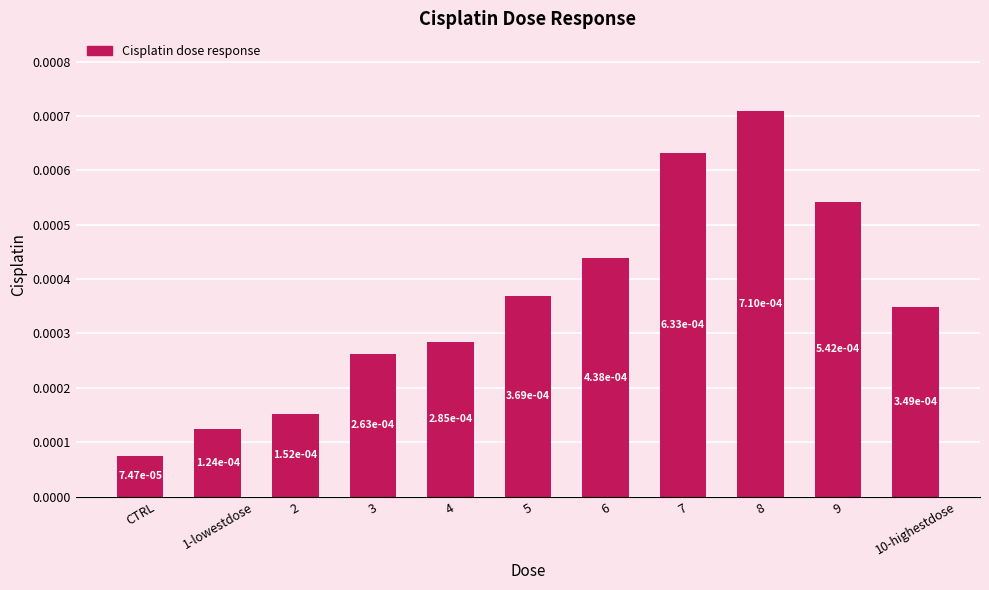

What is the label of the 8th bar from the left?

7